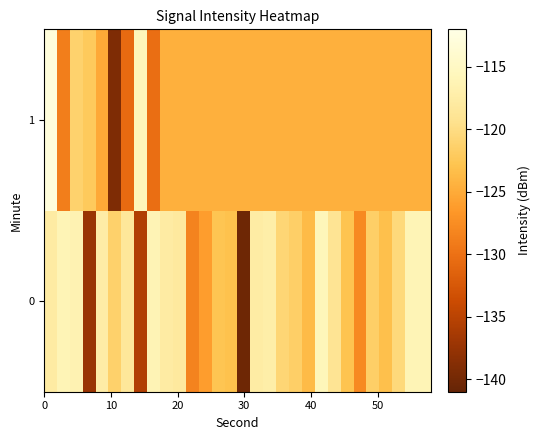

How many data points does each series have?

30